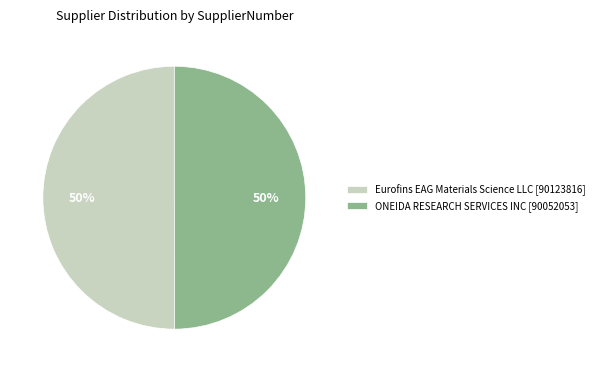

To the nearest percent, what percentage of the pie is Eurofins EAG Materials Science LLC [90123816]?

50%